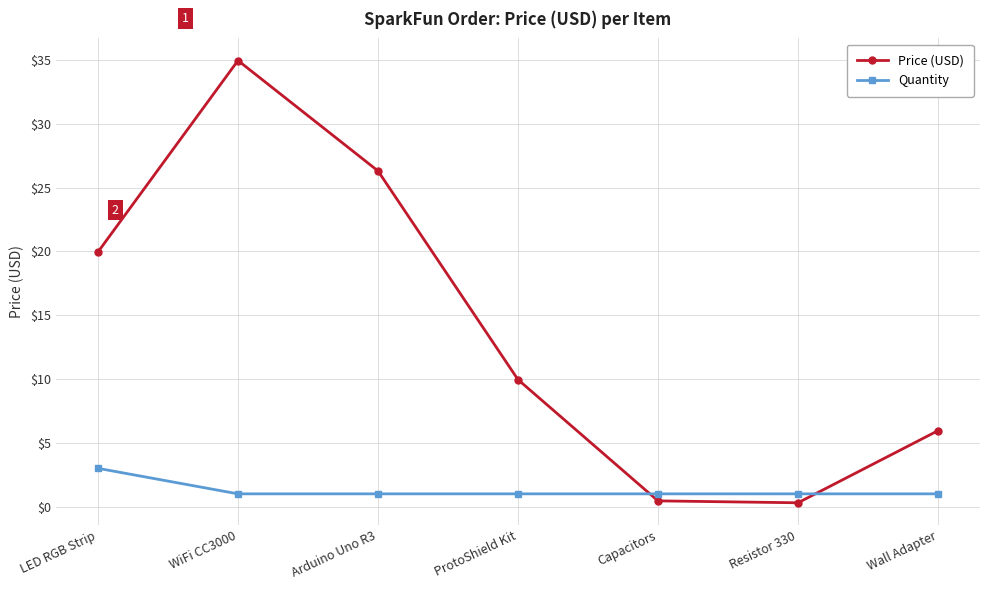

After their last crossing, which series has the higher values: Price (USD) or Quantity?

Price (USD)